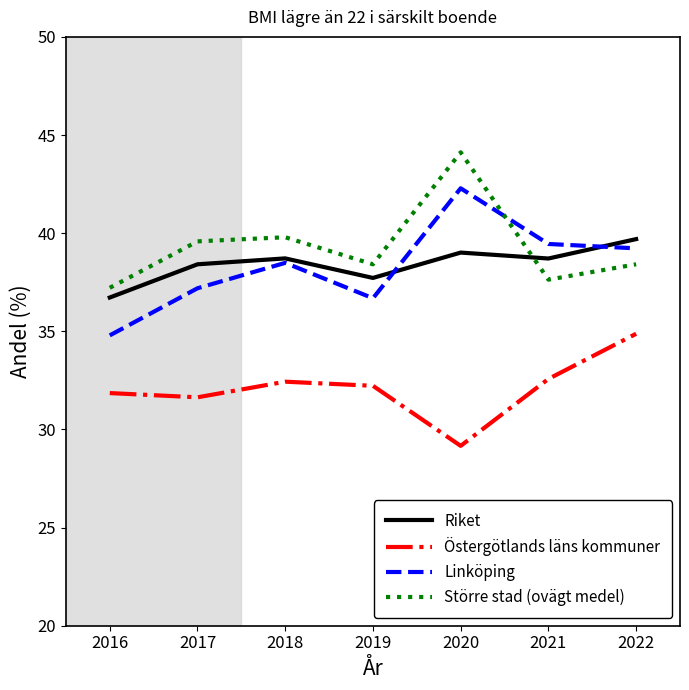

Which category has the highest value in the Riket series?

2022